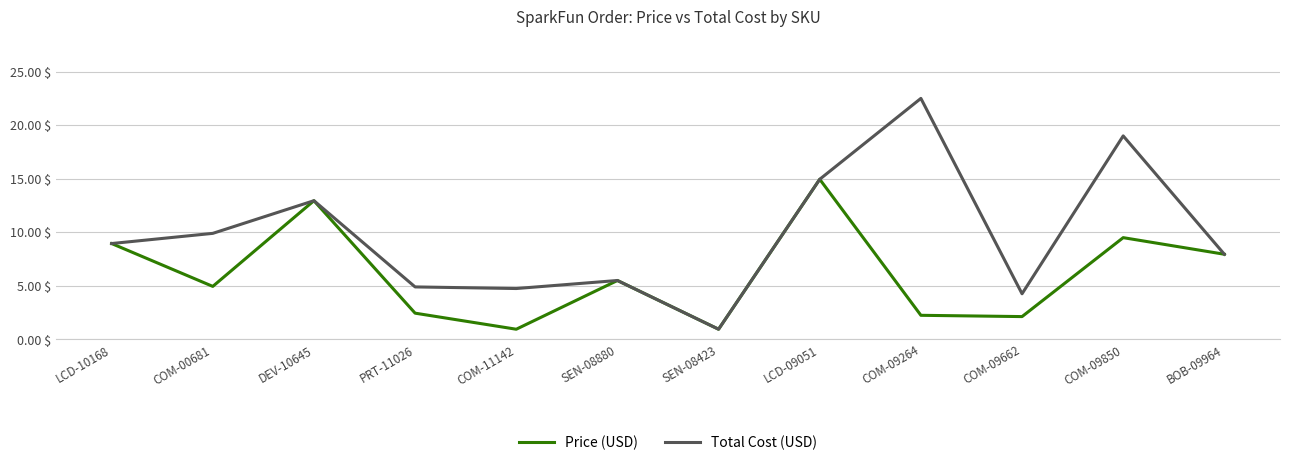

Which series has the largest total across all categories?

Total Cost (USD)